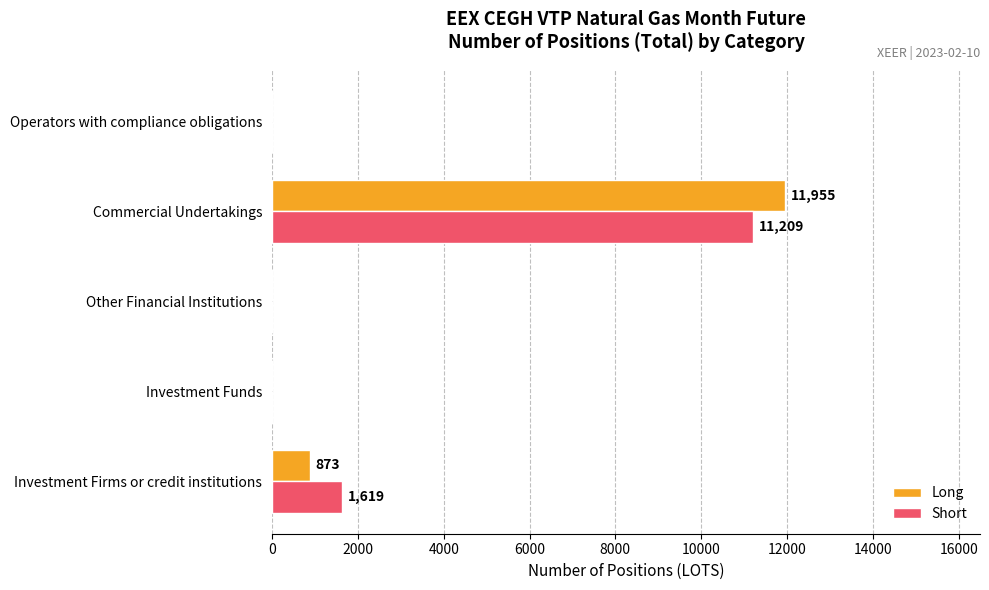

Which category has the highest value in the Short series?

Commercial Undertakings